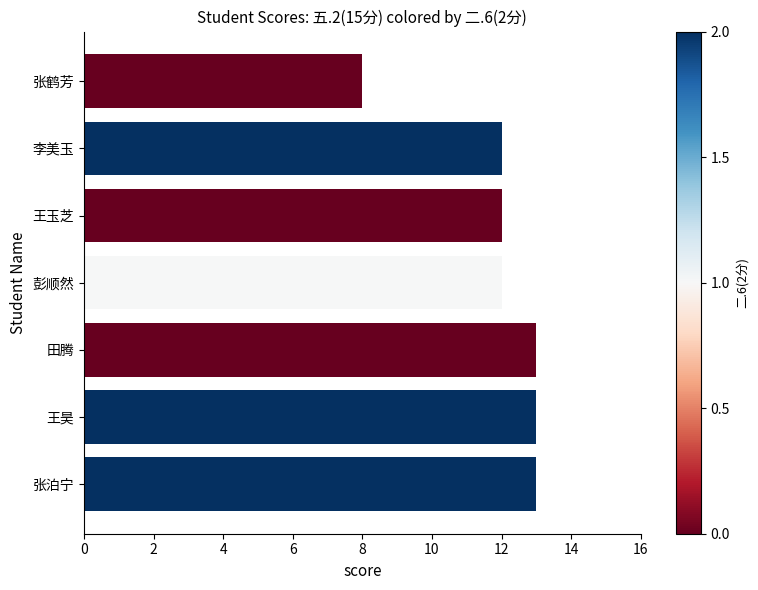

What is the average value?

12